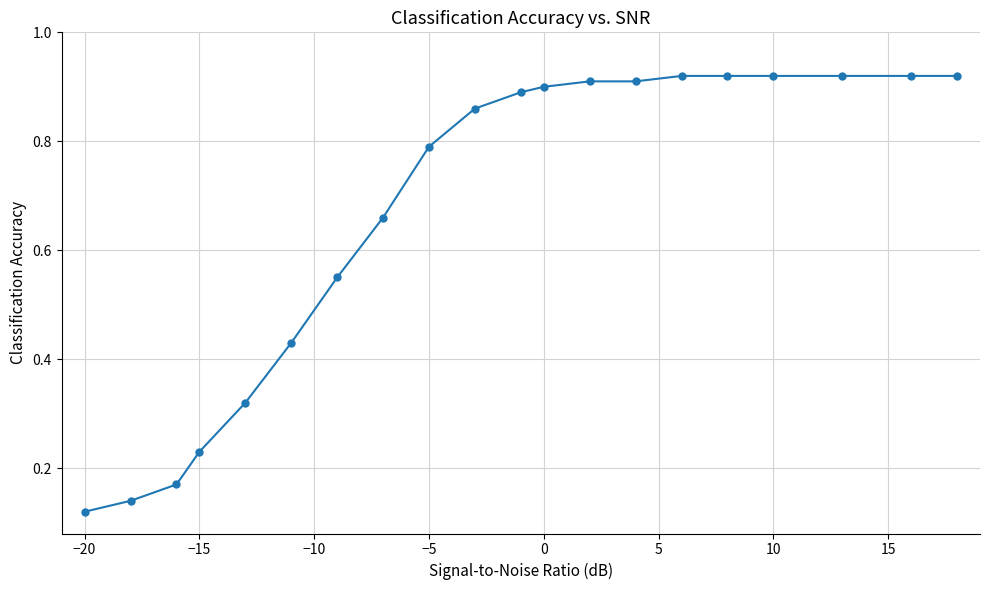

How many distinct data groups are displayed?

1